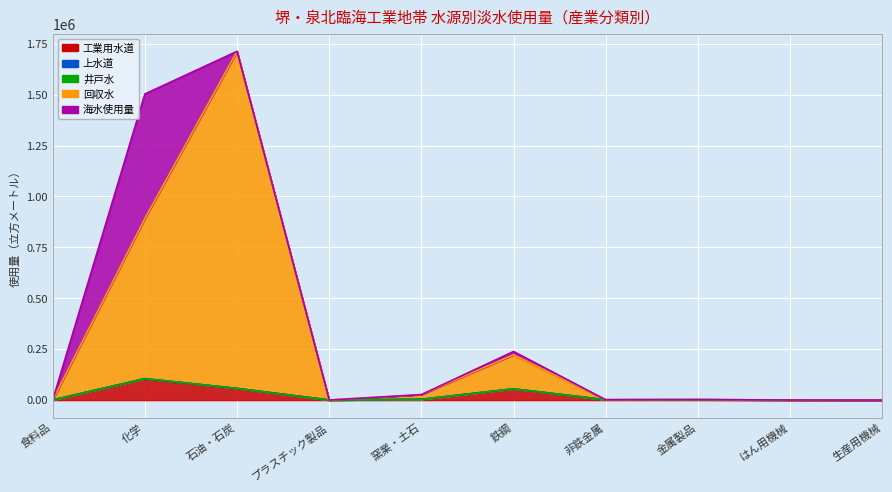

What position from the right is はん用機械?

2